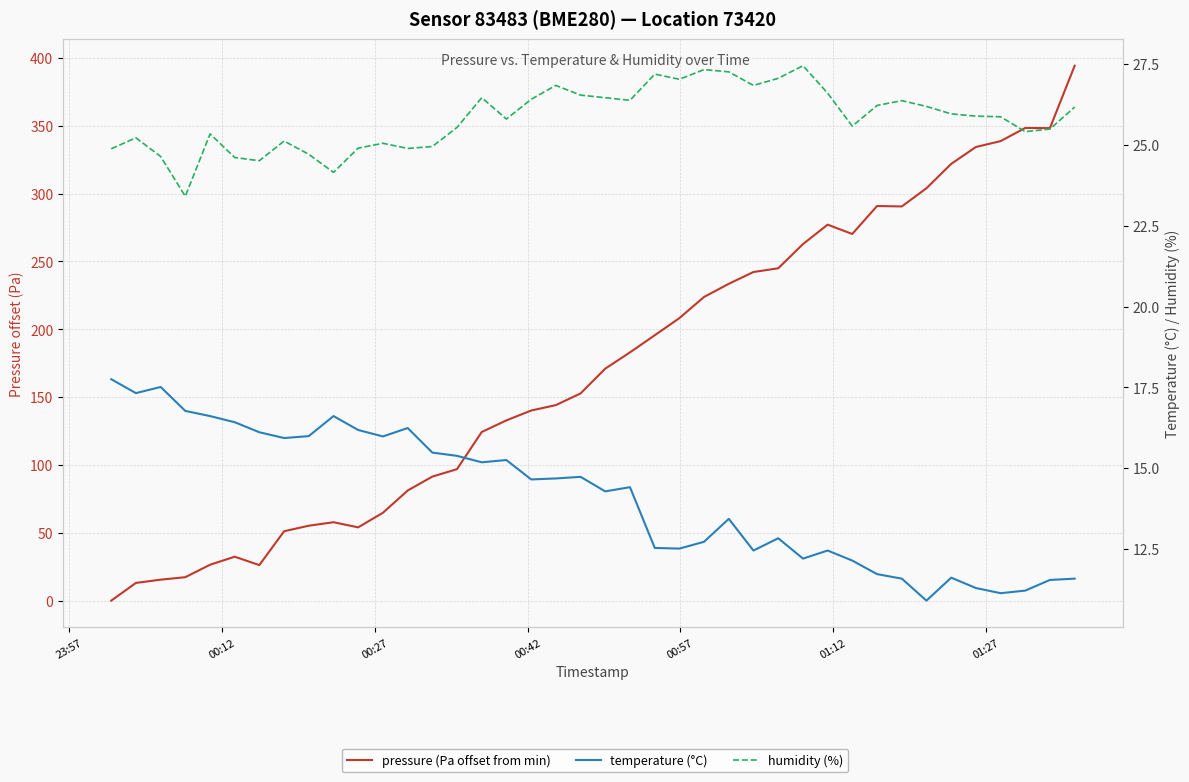

How many interior local valleys does the pressure (Pa offset from min) series have?

5